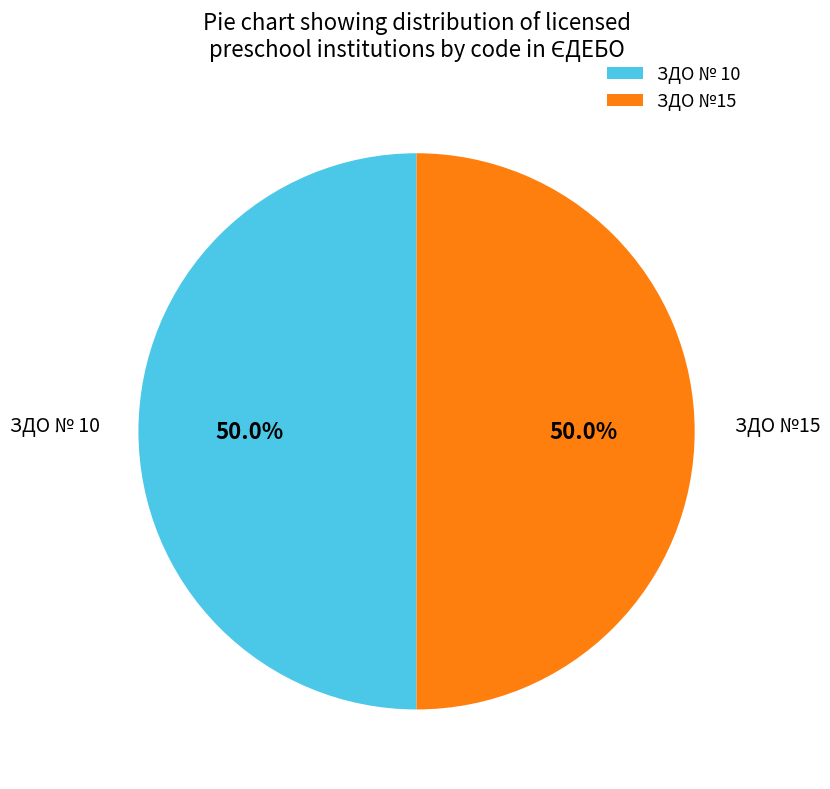

What is the total percentage of ЗДО № 10 and ЗДО №15?

100.0%